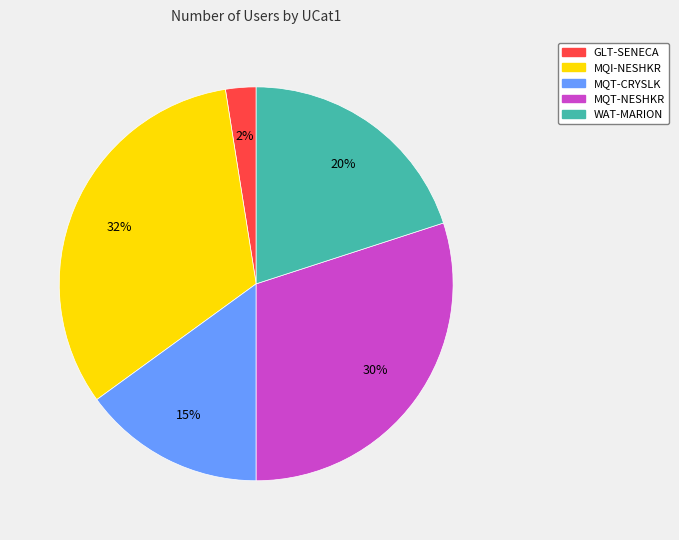

Combined, do WAT-MARION and GLT-SENECA account for over 50%?

No